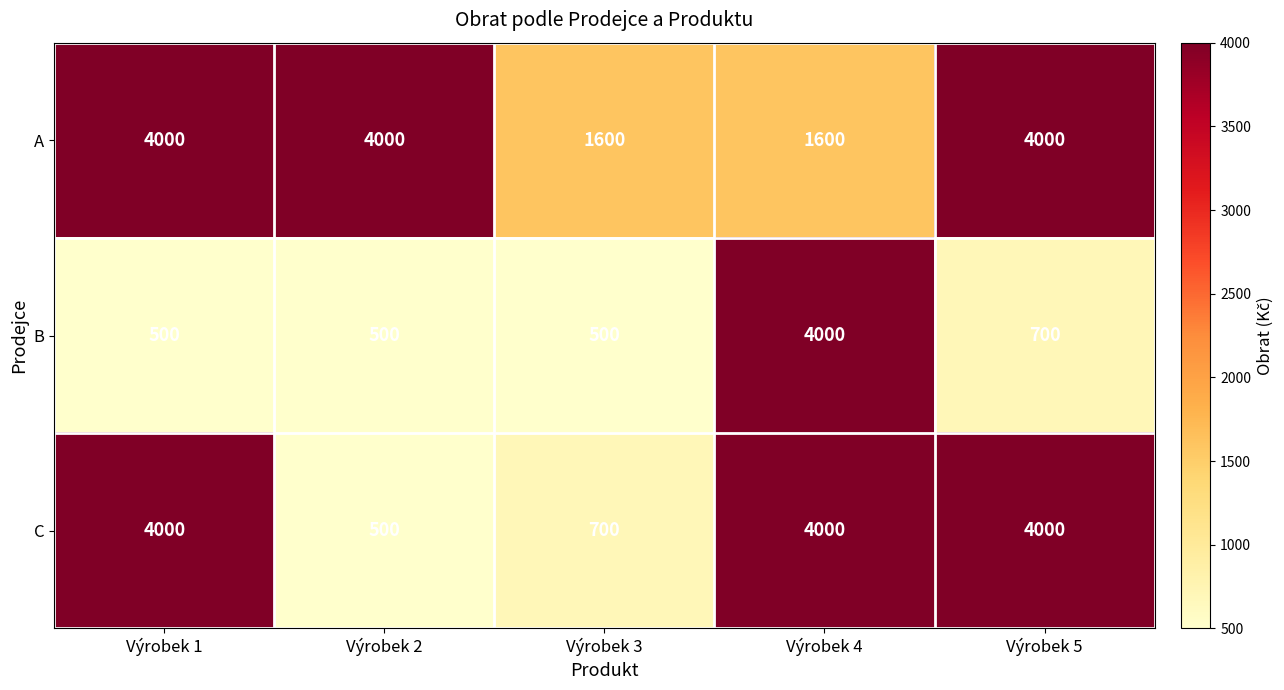

Rank the series by their average value, from lowest to highest.

B, C, A